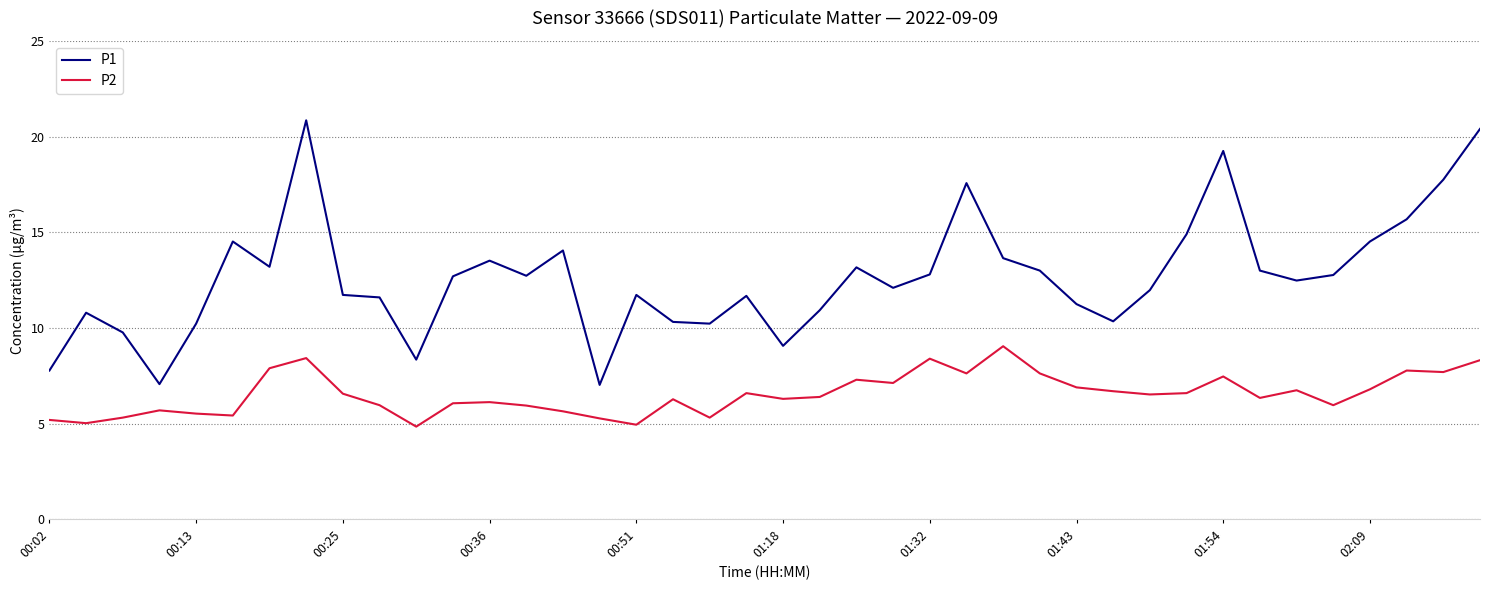

How many lines are shown in the chart?

2